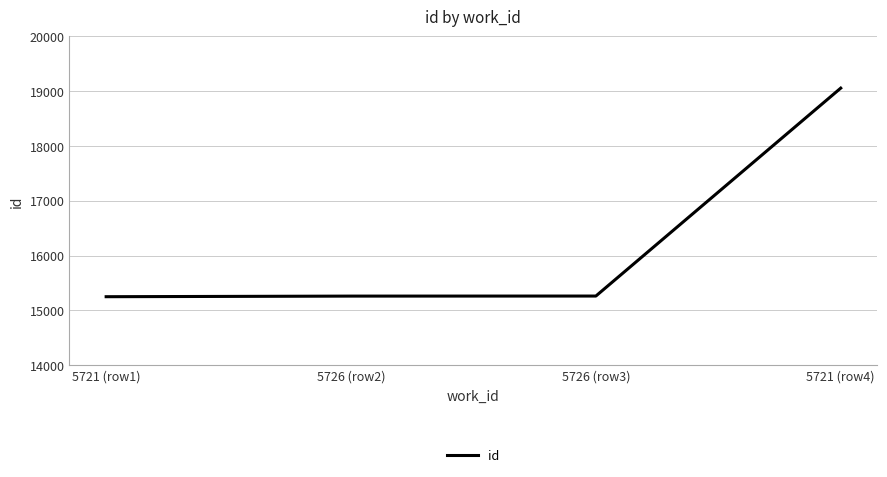

What is the difference between the maximum and second lowest values?

3791